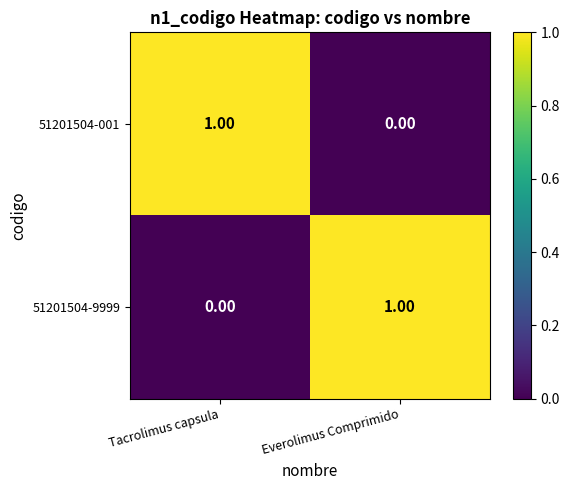

At which label does 51201504-001 reach its peak?

Tacrolimus capsula